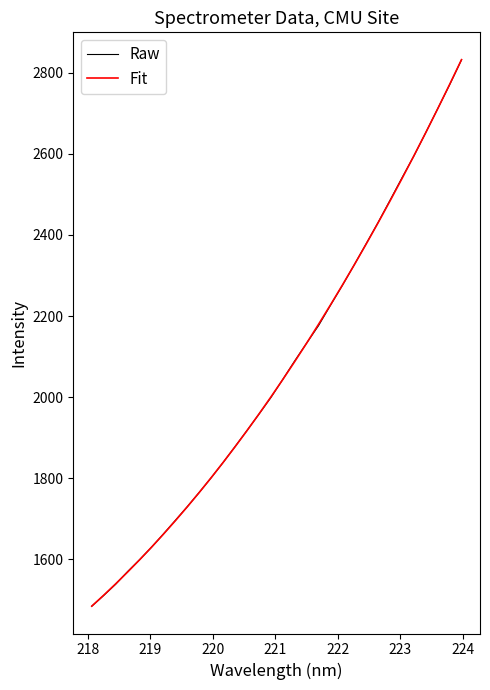

What is the maximum value shown in the chart?

2832.7